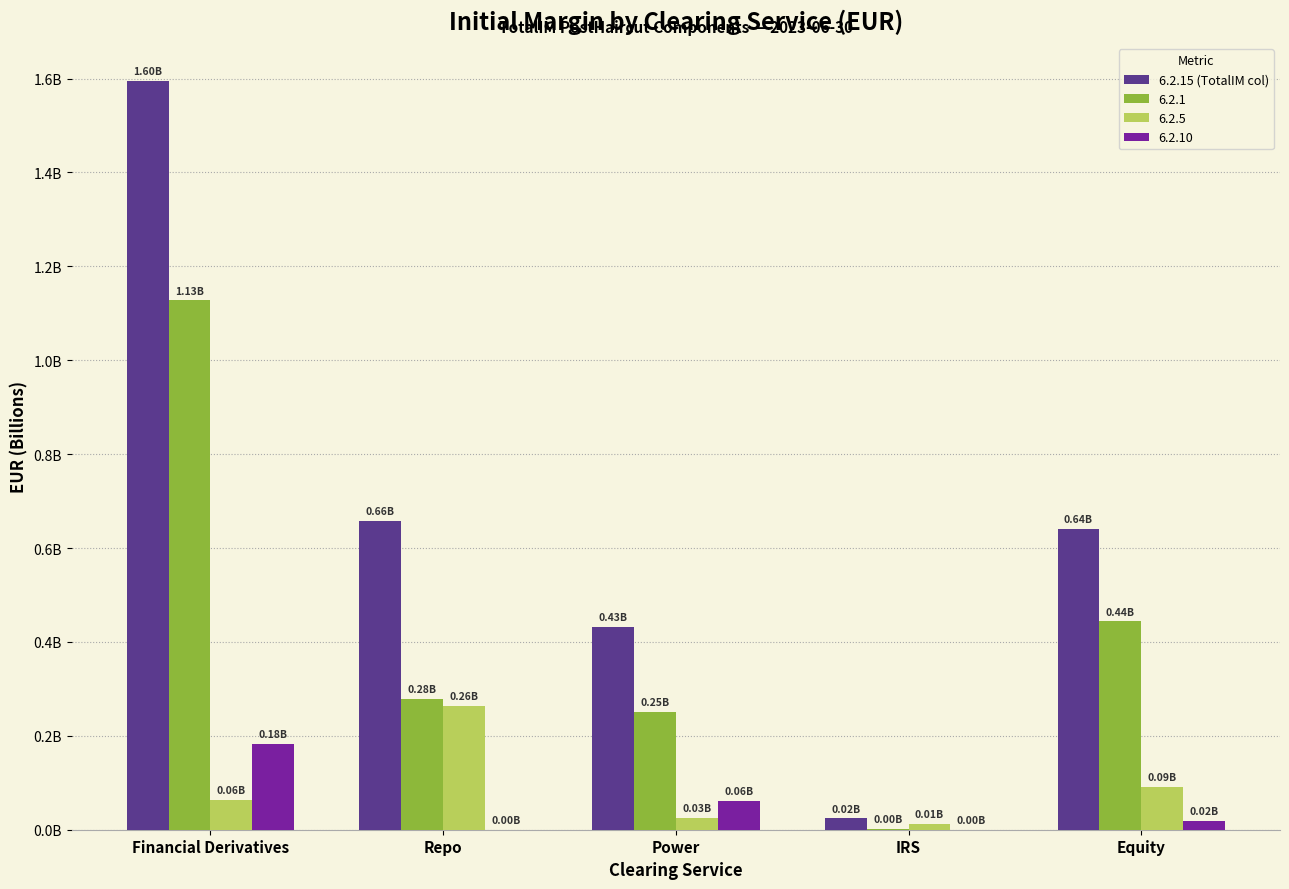

Are the bars grouped side by side (vs. stacked)?

Yes